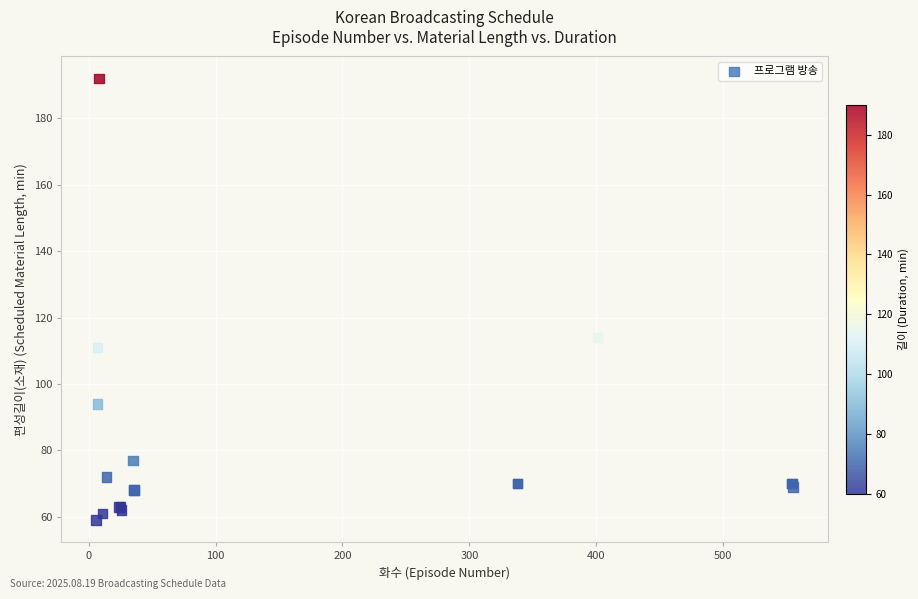

What Y value in the scatter plot is closest to 125?

114